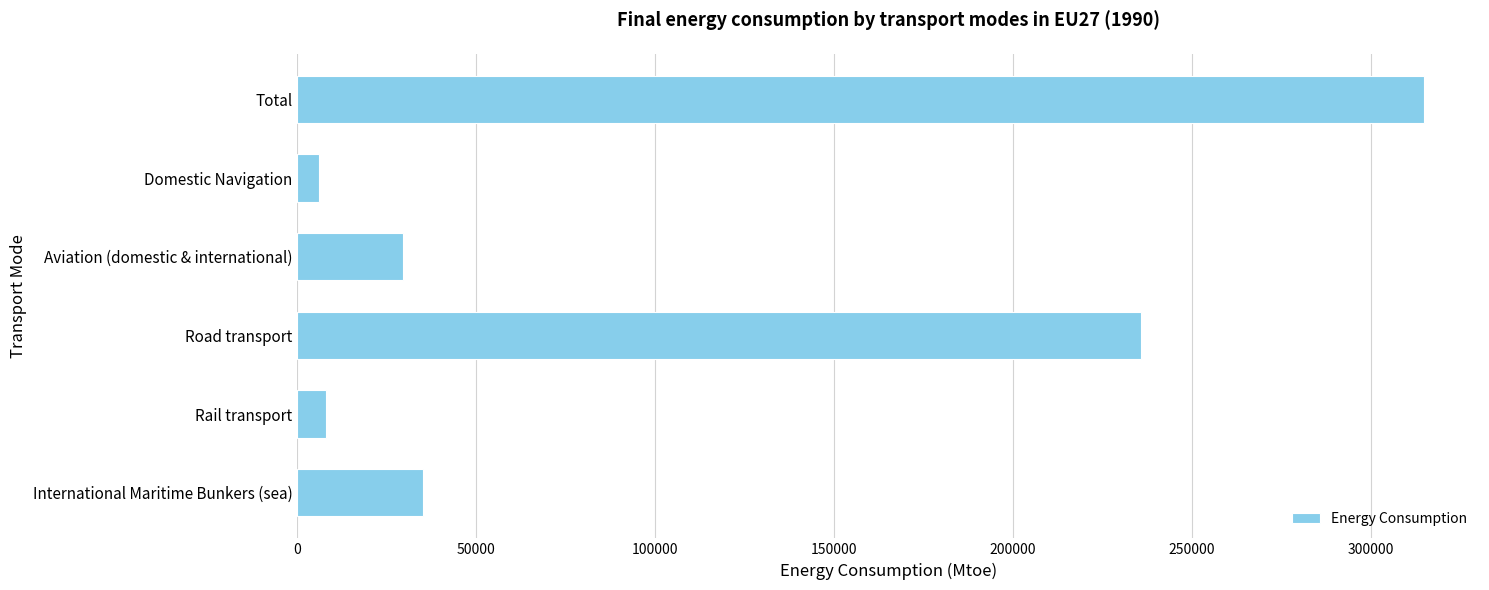

How many series are shown in this chart?

1